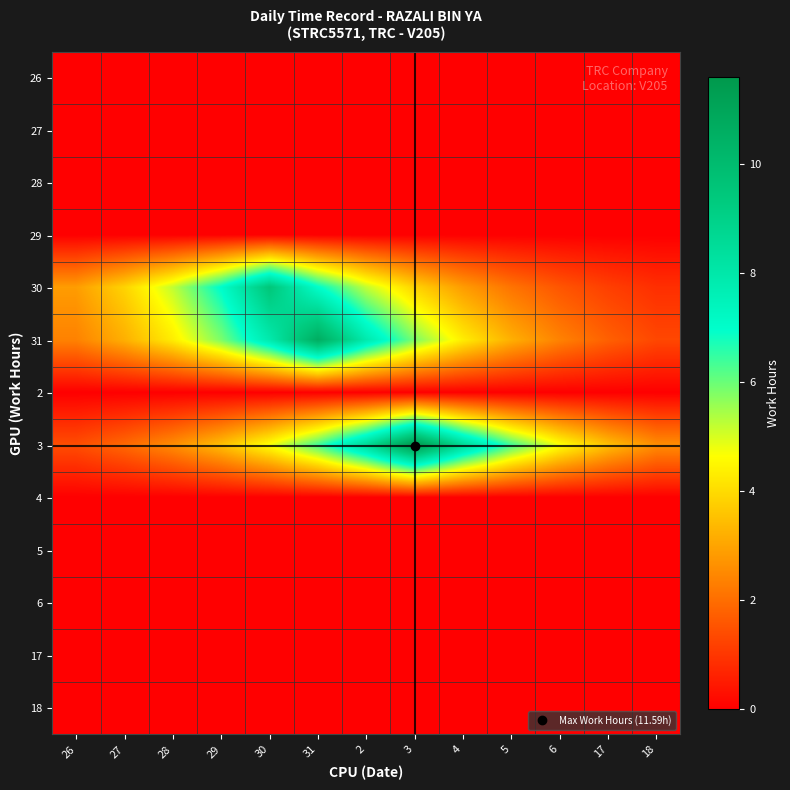

At 27, list the series in order from largest to smallest.

30, 31, 3, 26, 27, 28, 29, 2, 4, 5, 6, 17, 18